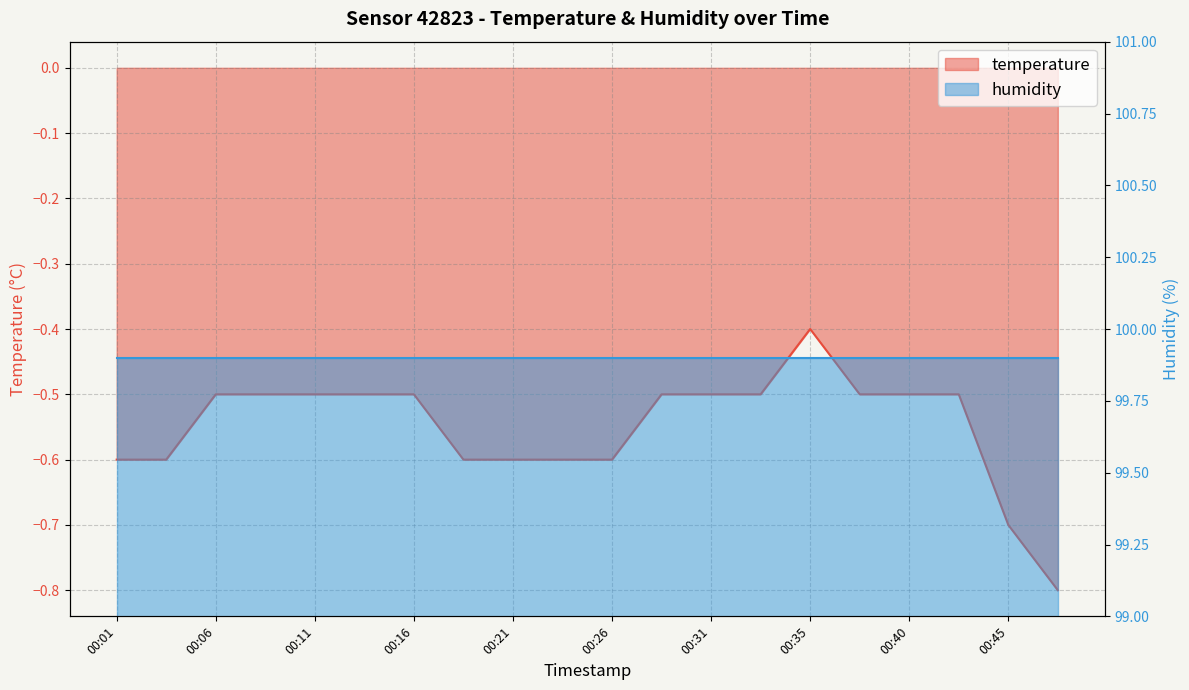

Where is the data nearest to the value 0?

00:35